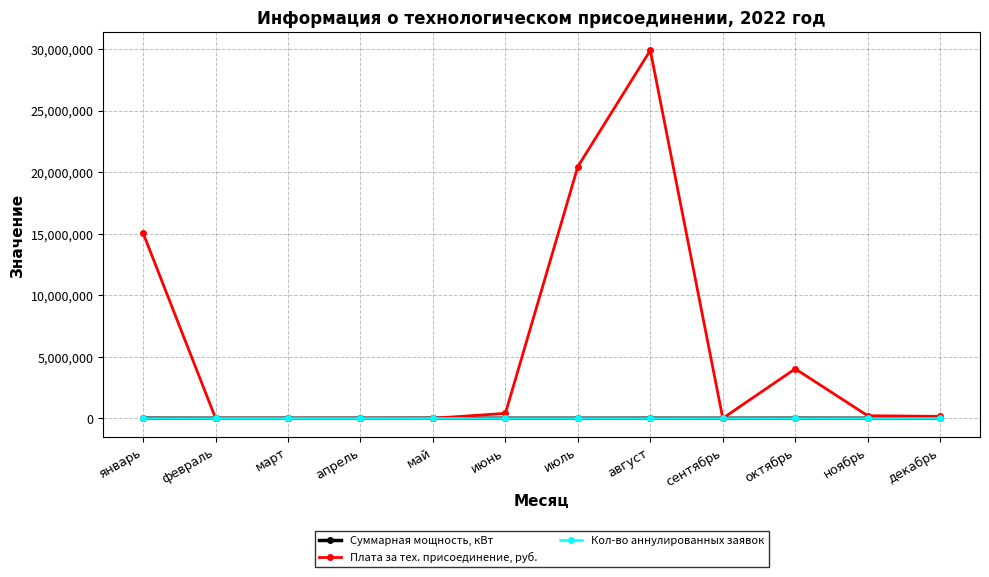

List the series in order of their peak value, highest first.

Плата за тех. присоединение, руб., Суммарная мощность, кВт, Кол-во аннулированных заявок